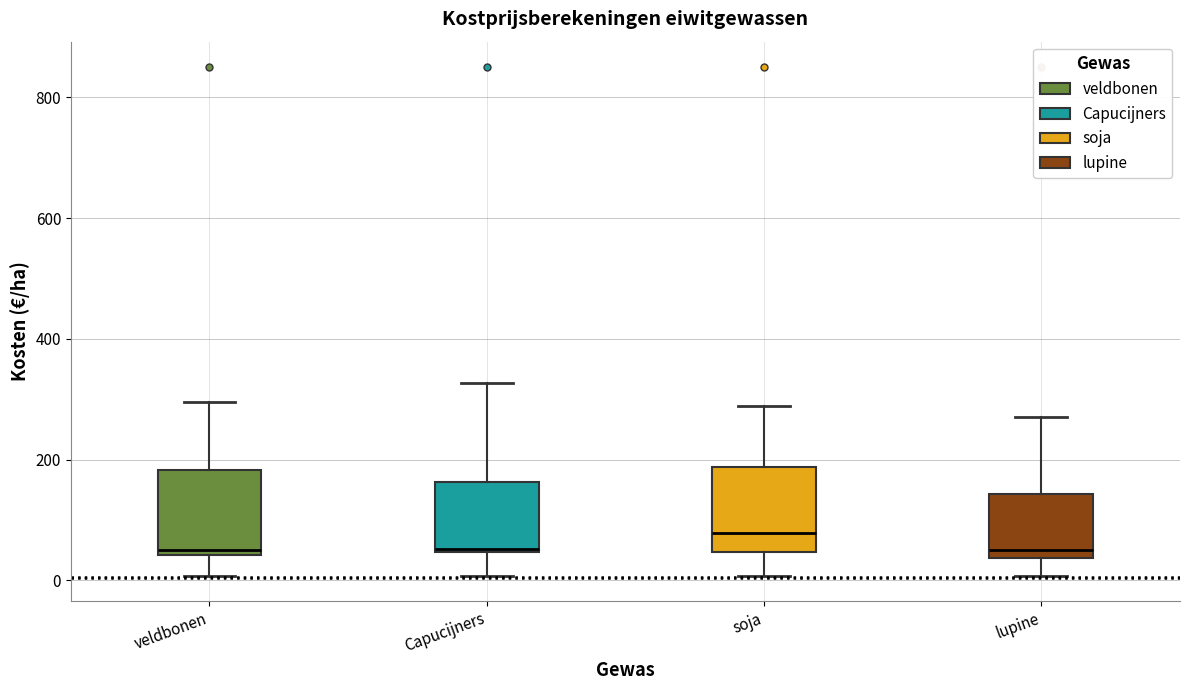

Reading left to right, transcribe this box plot: for each box, give where its median line is, the range the box spans, and where its two whiskers end, as read against the y-axis. The values are not printed on the chart, so give them approximately, as read against the axis.

veldbonen: median 60, box 40 to 180, whiskers 0 to 300
Capucijners: median 60, box 40 to 160, whiskers 0 to 320
soja: median 80, box 40 to 180, whiskers 0 to 280
lupine: median 60, box 40 to 140, whiskers 0 to 280